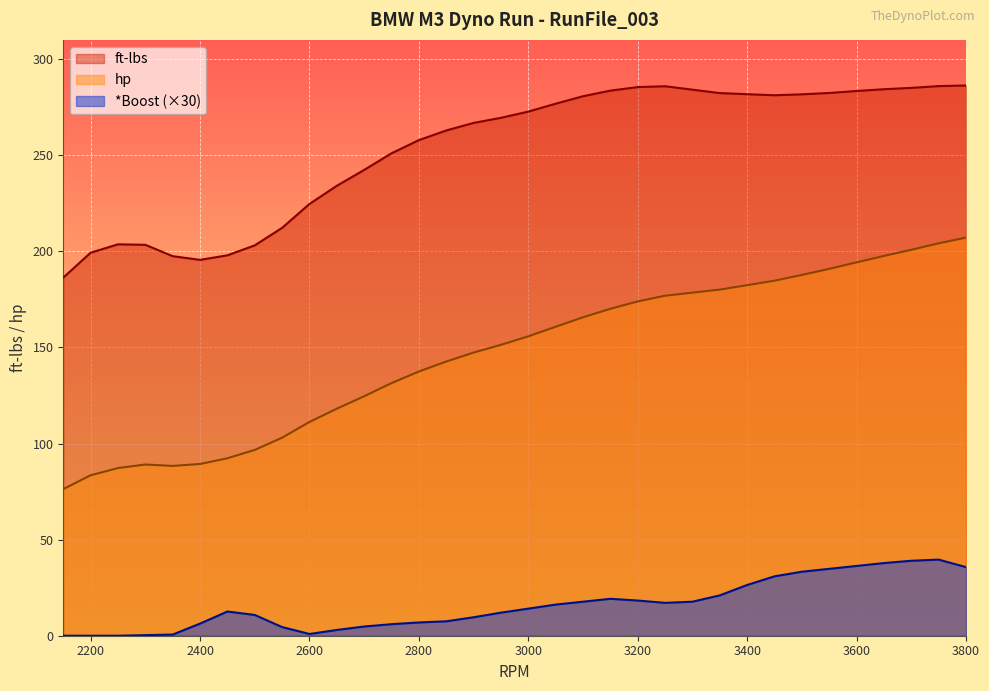

Which category has the highest value across all series?

3800